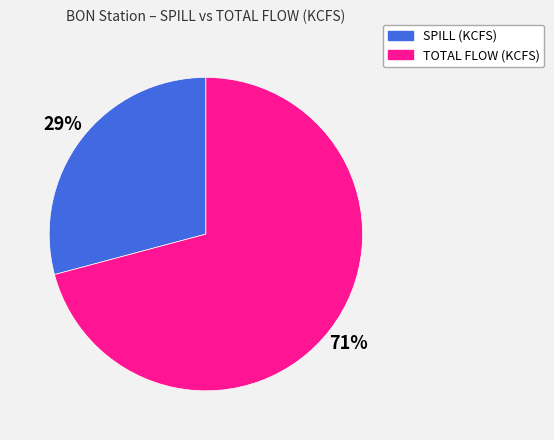

Between SPILL (KCFS) and TOTAL FLOW (KCFS), which is larger?

TOTAL FLOW (KCFS)